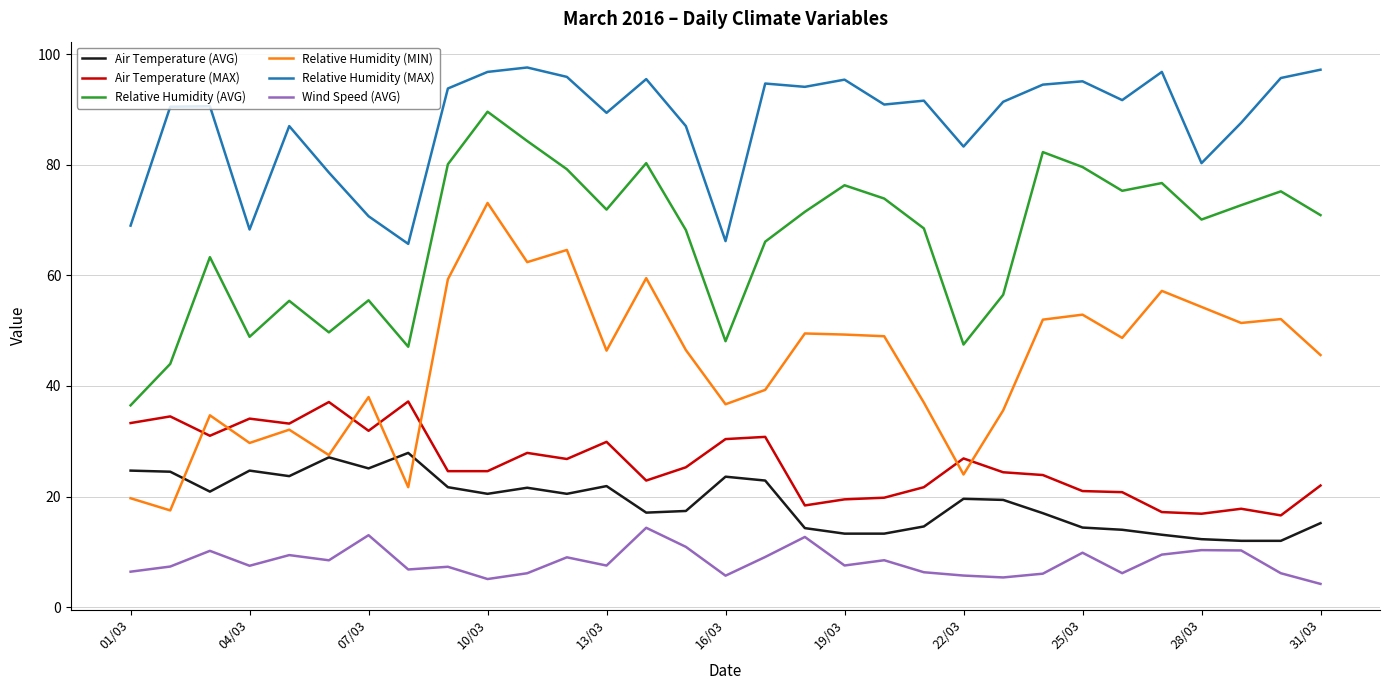

Count the number of data series in this chart.

6